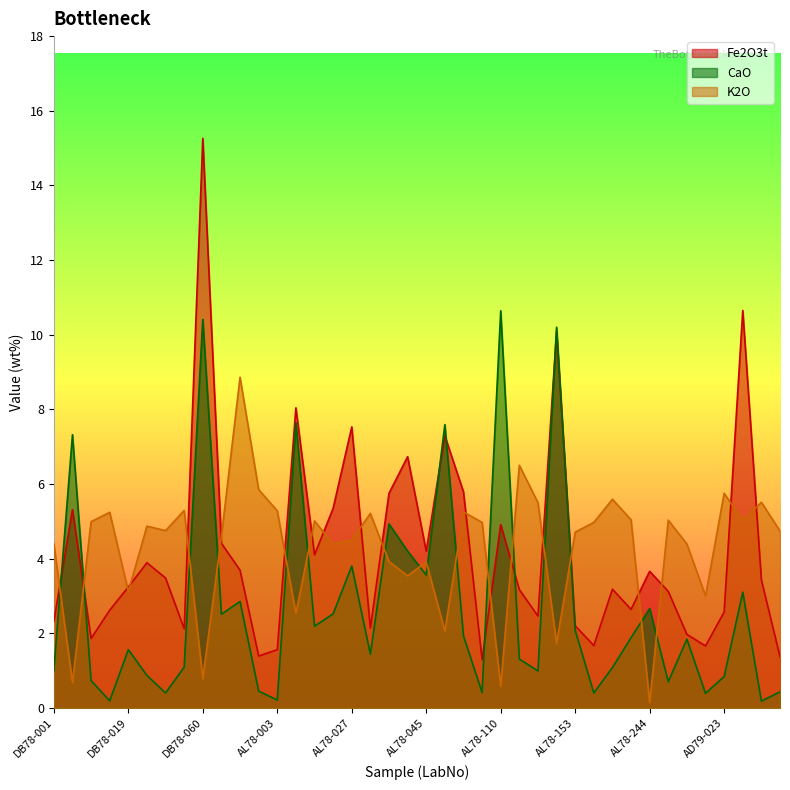

How many lines are shown in the chart?

3